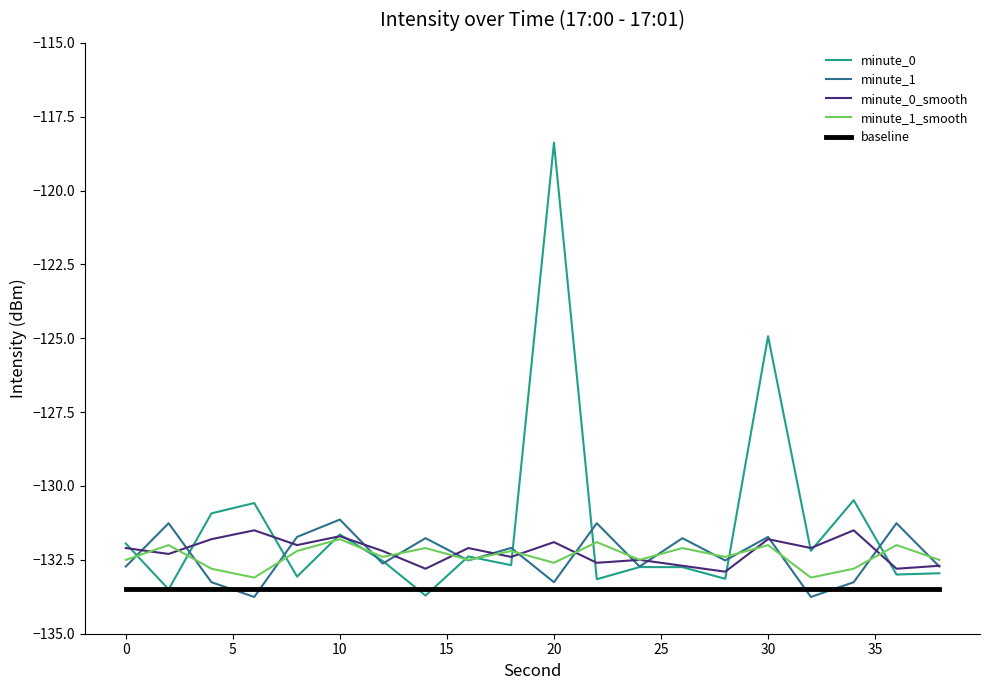

What is the maximum value for baseline?

-133.5